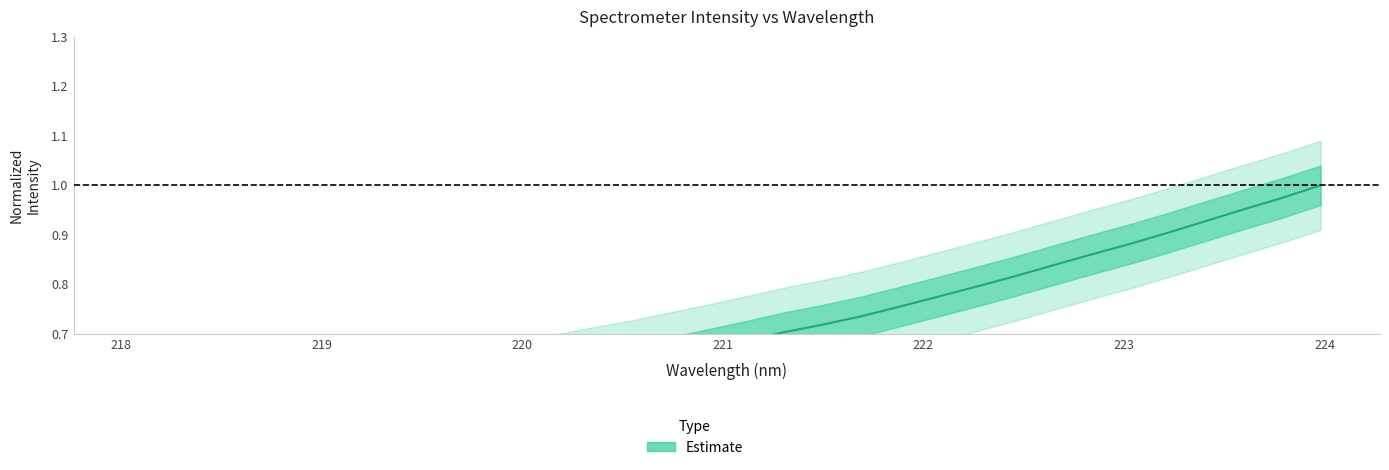

Rank the categories by value from highest to lowest.

223.9802, 223.7895, 223.5987, 223.408, 223.2172, 223.0264, 222.8355, 222.6447, 222.4538, 222.263, 222.0721, 221.8812, 221.6902, 221.4993, 221.3083, 221.1174, 220.9264, 220.7354, 220.5444, 220.3533, 220.1623, 219.9712, 219.7801, 219.589, 219.3979, 219.2067, 219.0156, 218.8244, 218.6332, 218.442, 218.2508, 218.0596